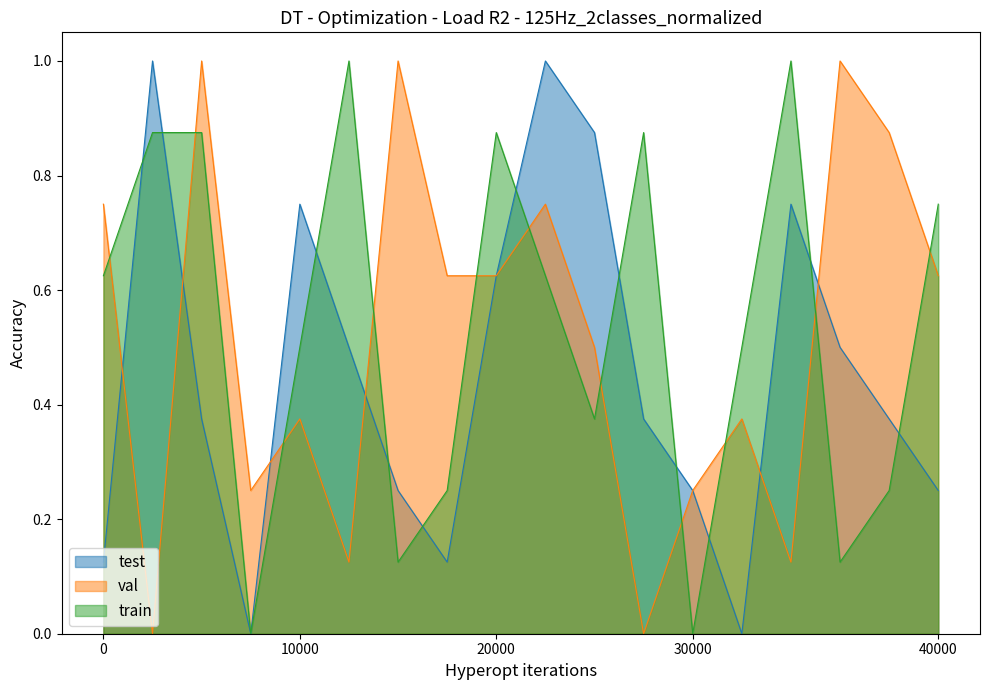

Which series has the largest total across all categories?

train